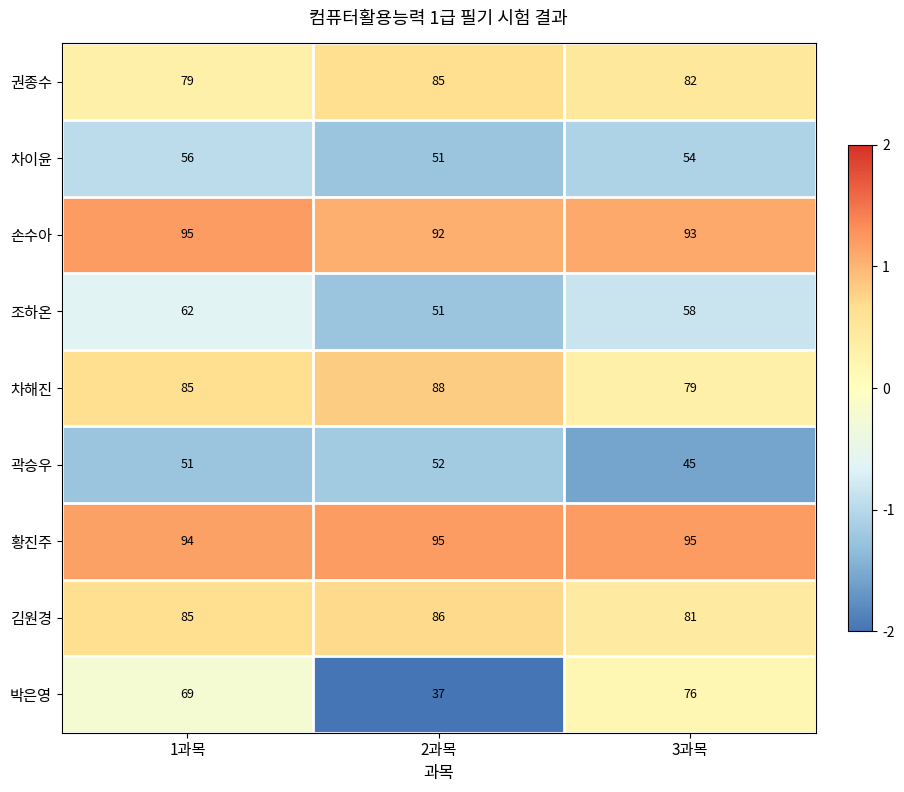

Which series has the widest spread of values?

박은영